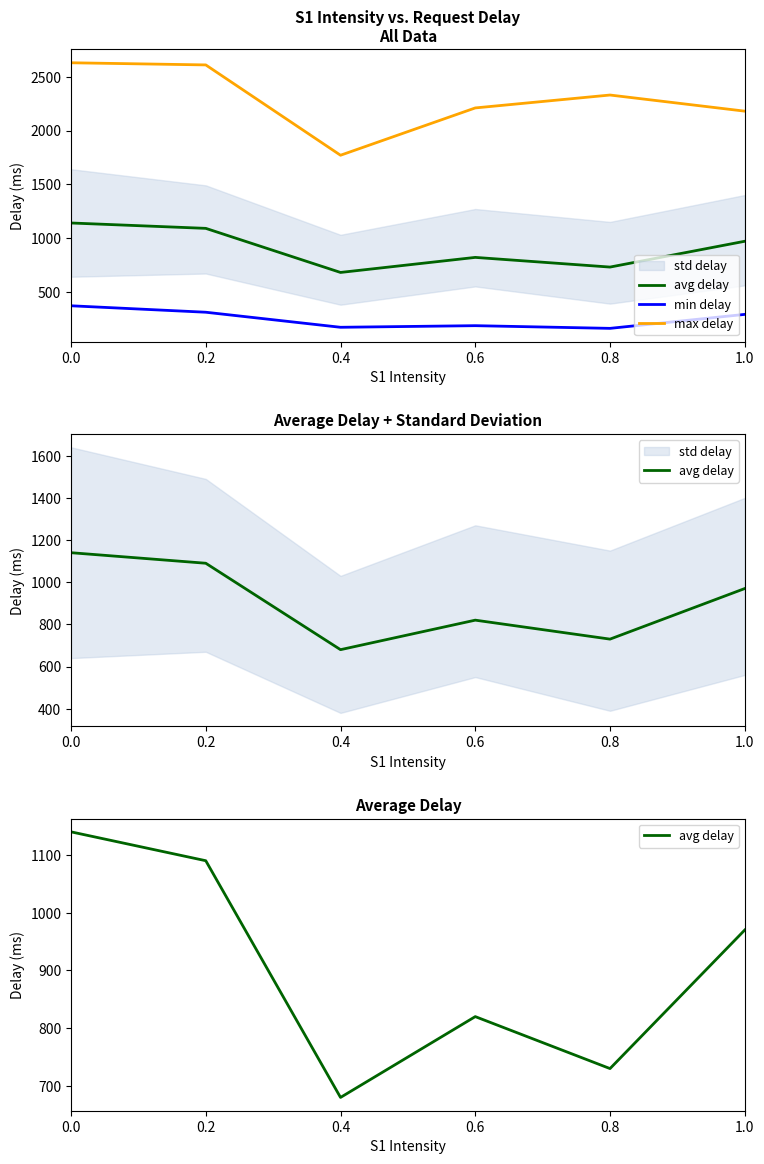

True or false: max delay and min delay intersect in this chart.

False